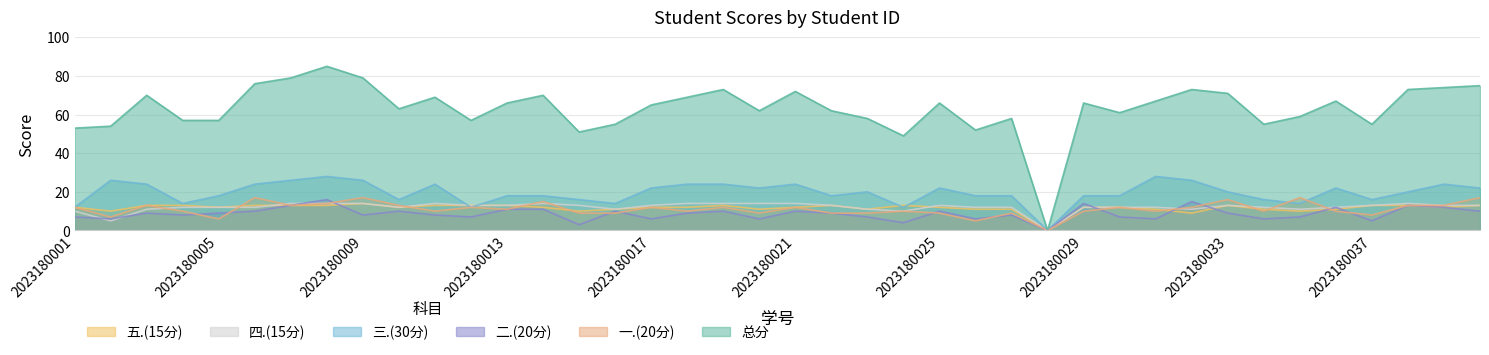

At which label is 二.(20分) closest to 8?

2023180004